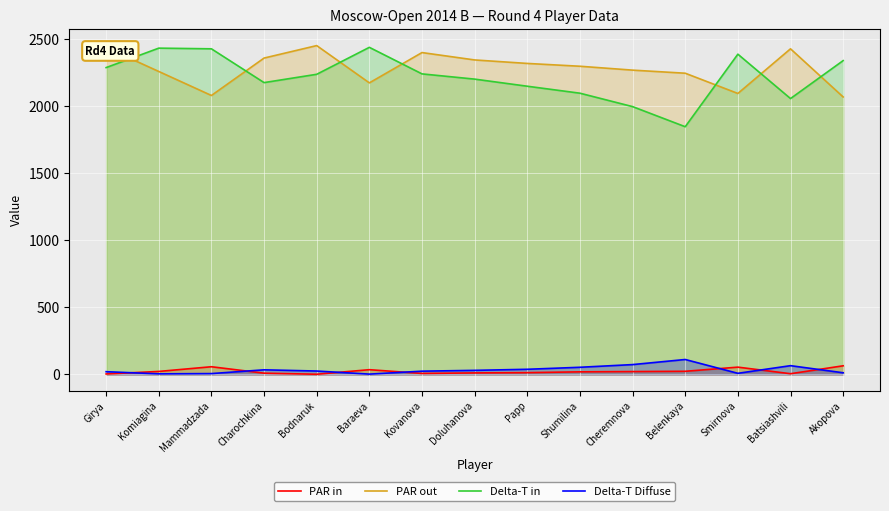

Reading left to right, what are all the values shown in this chart?

PAR in: 3	22	57	9	1	35	7	11	13	19	21	23	54	5	64
PAR out: 2438	2259	2080	2359	2452	2174	2400	2345	2319	2298	2269	2246	2095	2428	2069
Delta-T in: 2288	2433	2428	2176	2238	2439	2241	2202	2149	2097	1997	1847	2388	2057	2340
Delta-T Diffuse: 20	4	6	34	25	2	24	30	38	53	73	111	8	65	12